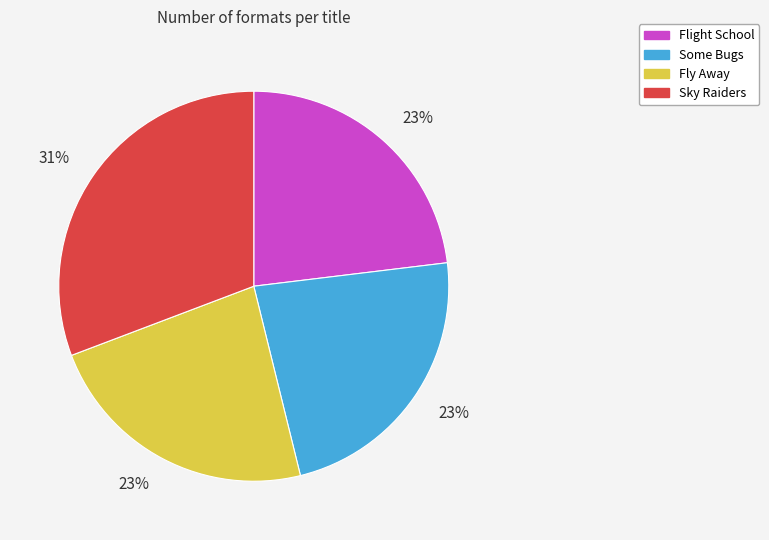

Is it true that Some Bugs is 28% of the pie?

False